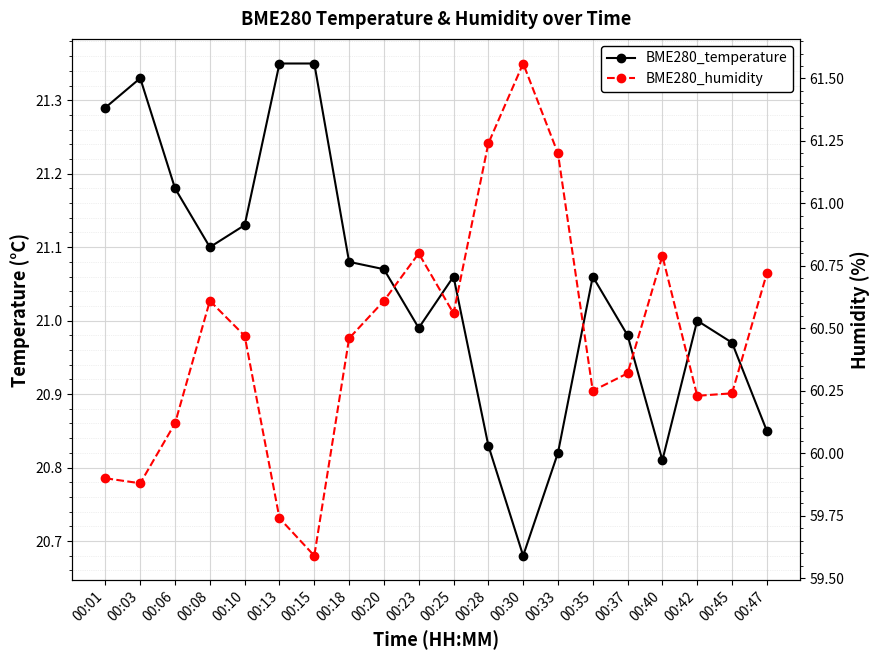

True or false: BME280_humidity and BME280_temperature cross at least once.

False